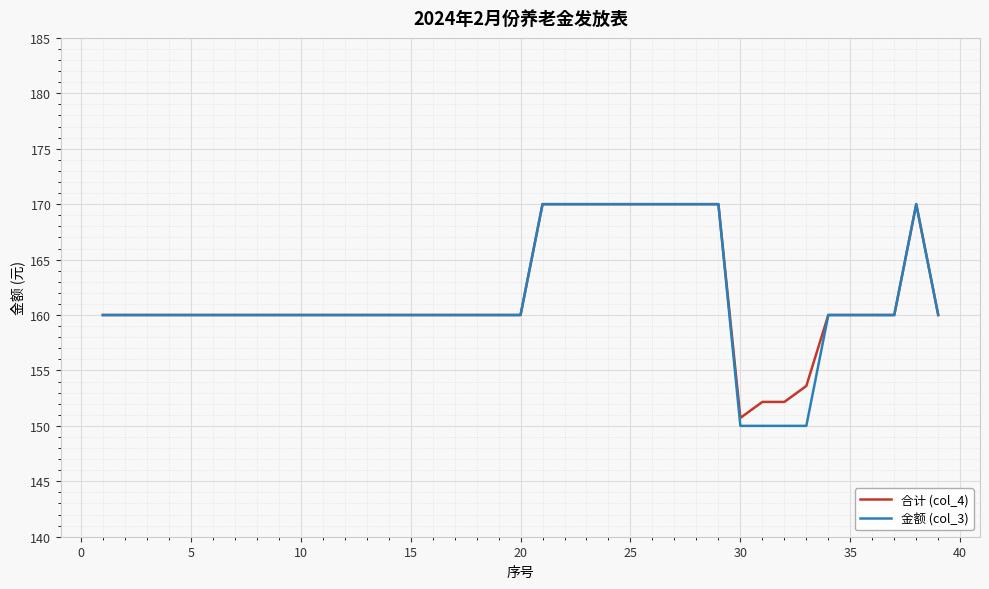

What is the minimum value for 合计 (col_4)?

150.7